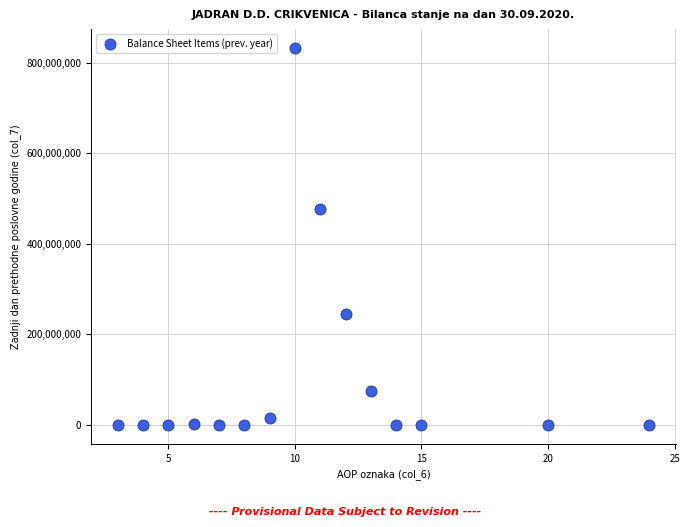

What Y value in the scatter plot is closest to 416386299?

476976674